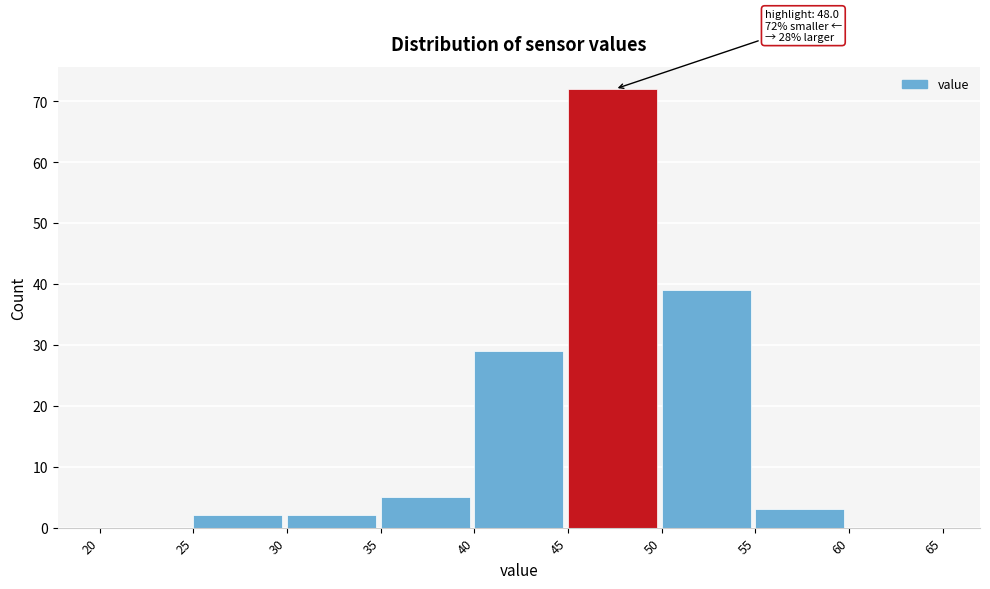

Which range on the x-axis has the tallest bar?

45 to 50